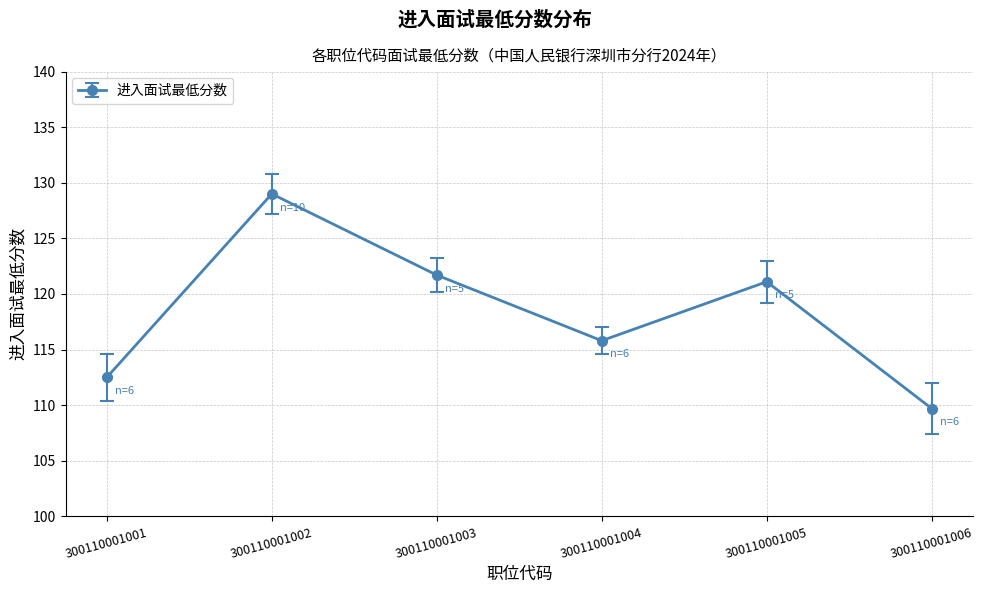

What is the value of the 2nd point from the left?

129.0